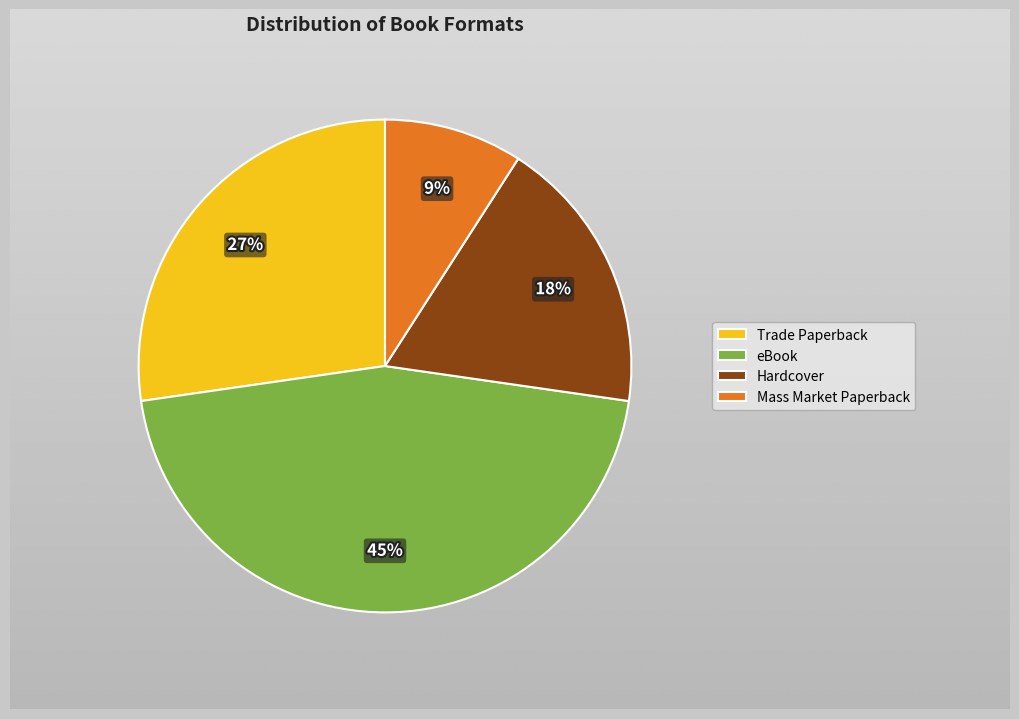

Which category has the smallest portion of the pie?

Mass Market Paperback